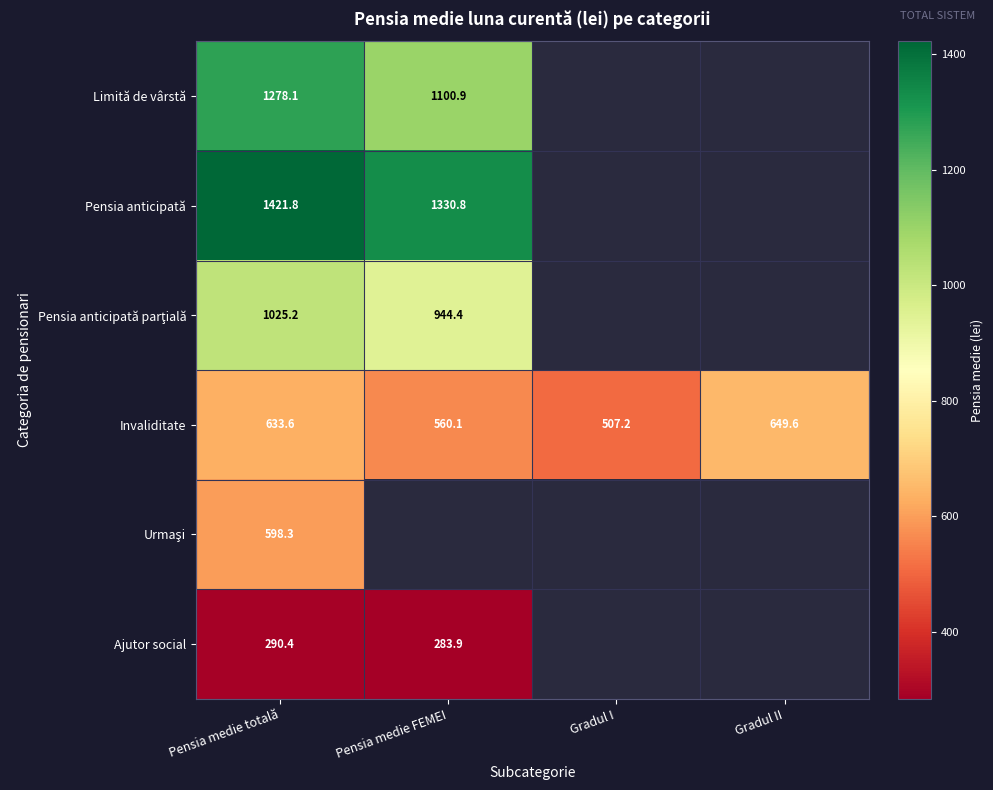

What is the sum of the Invaliditate values at Pensia medie FEMEI and Gradul II?

1209.7